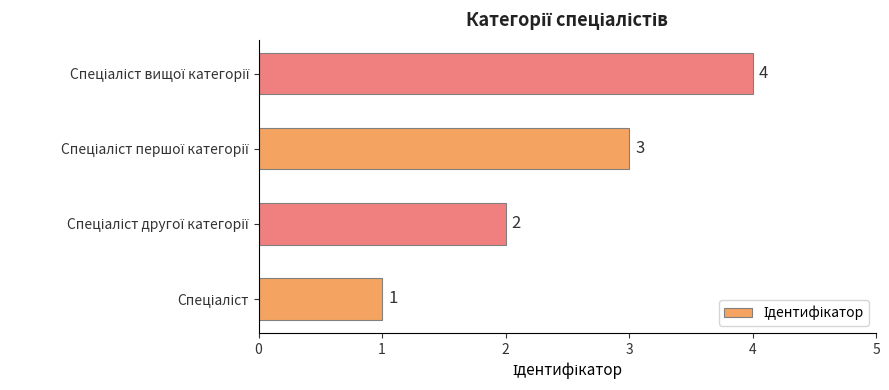

What is the smallest value displayed?

1